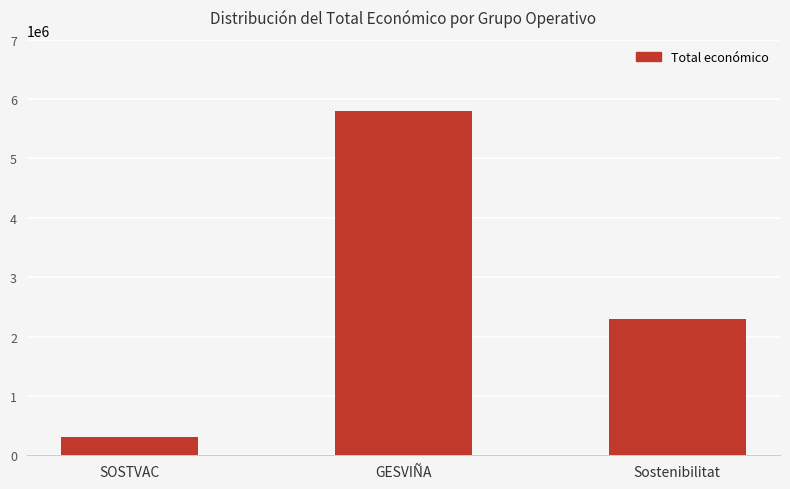

How many distinct data groups are displayed?

1